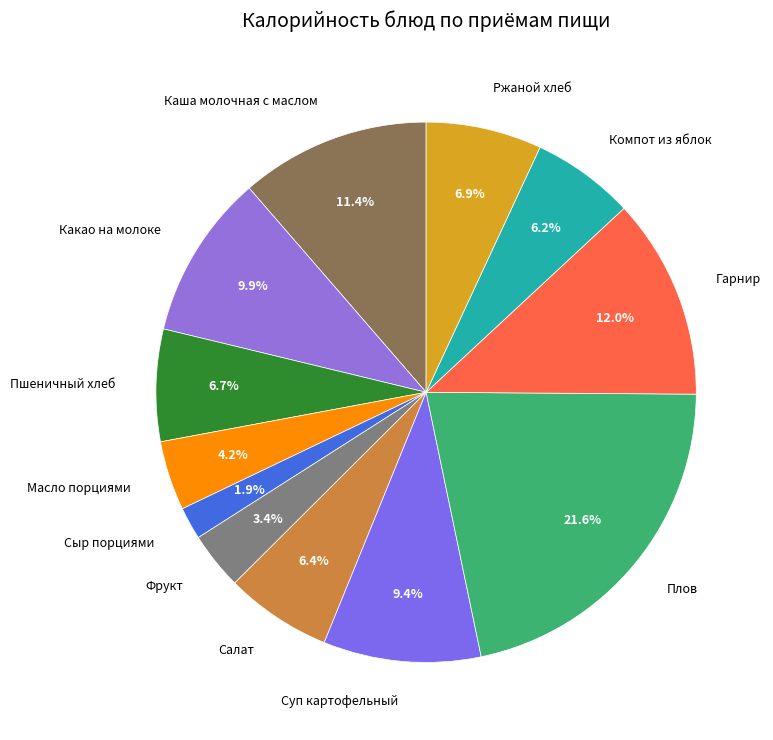

Does Суп картофельный account for over 50% of the chart?

No